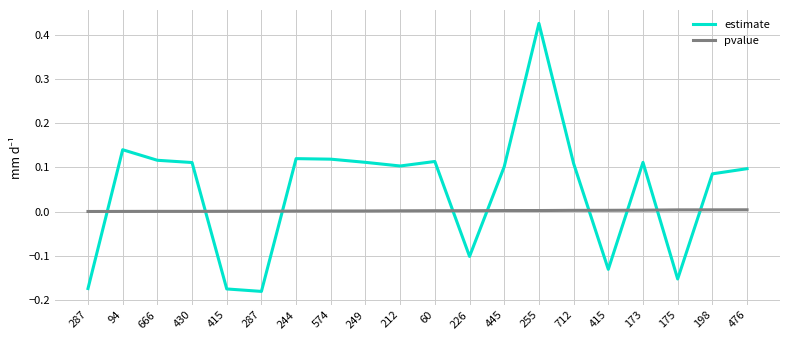

Reading left to right, what are all the values shown in this chart?

estimate: -0.2	0.1	0.1	0.1	-0.2	-0.2	0.1	0.1	0.1	0.1	0.1	-0.1	0.1	0.4	0.1	-0.1	0.1	-0.2	0.1	0.1
pvalue: 0.0	0.0	0.0	0.0	0.0	0.0	0.0	0.0	0.0	0.0	0.0	0.0	0.0	0.0	0.0	0.0	0.0	0.0	0.0	0.0